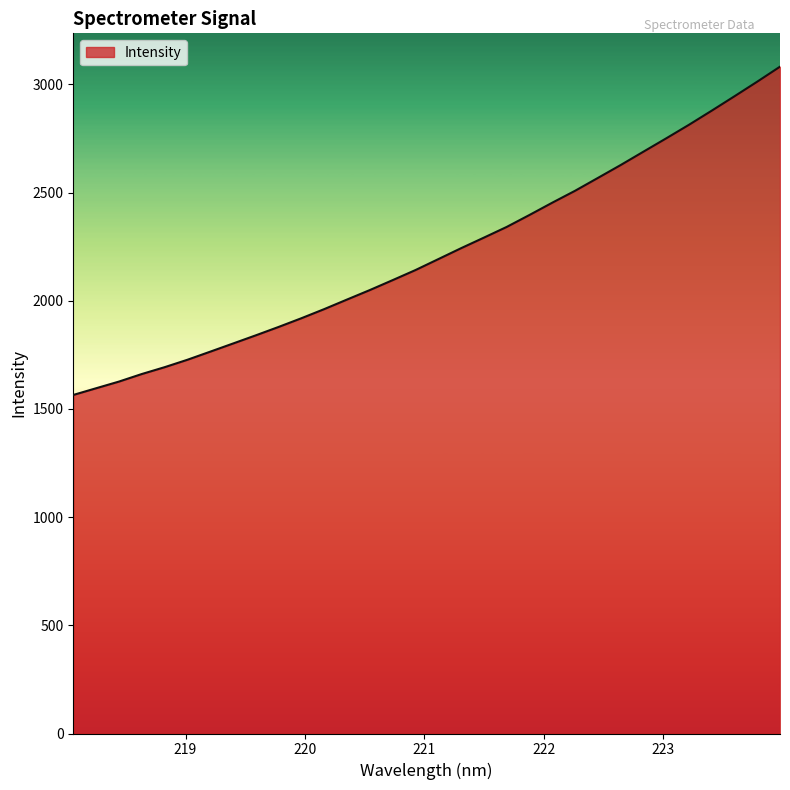

What is the minimum value shown in the chart?

1564.8